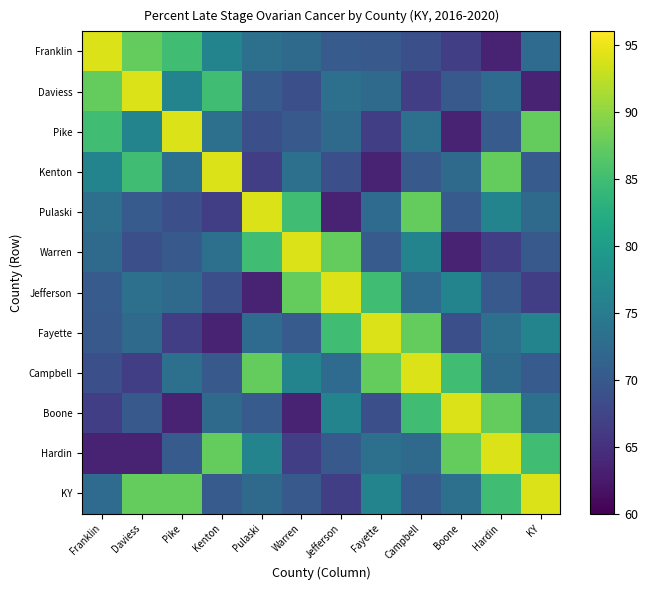

Reading right to left, transcribe all the data shown in this chart.

Franklin: KY=72.6	Hardin=63.6	Boone=66.7	Campbell=68.8	Fayette=70.1	Jefferson=70.3	Warren=72.4	Pulaski=73.3	Kenton=76.3	Pike=85.0	Daviess=87.5	Franklin=94.1
Daviess: KY=63.6	Hardin=72.6	Boone=70.1	Campbell=66.7	Fayette=72.4	Jefferson=73.3	Warren=68.8	Pulaski=70.3	Kenton=85.0	Pike=76.3	Daviess=94.1	Franklin=87.5
Pike: KY=87.5	Hardin=70.3	Boone=63.6	Campbell=73.3	Fayette=66.7	Jefferson=72.4	Warren=70.1	Pulaski=68.8	Kenton=73.3	Pike=94.1	Daviess=76.3	Franklin=85.0
Kenton: KY=70.3	Hardin=87.5	Boone=72.4	Campbell=70.1	Fayette=63.6	Jefferson=68.8	Warren=73.3	Pulaski=66.7	Kenton=94.1	Pike=73.3	Daviess=85.0	Franklin=76.3
Pulaski: KY=72.4	Hardin=76.3	Boone=70.3	Campbell=87.5	Fayette=72.6	Jefferson=63.6	Warren=85.0	Pulaski=94.1	Kenton=66.7	Pike=68.8	Daviess=70.3	Franklin=73.3
Warren: KY=70.1	Hardin=66.7	Boone=63.6	Campbell=76.3	Fayette=70.3	Jefferson=87.5	Warren=94.1	Pulaski=85.0	Kenton=73.3	Pike=70.1	Daviess=68.8	Franklin=72.4
Jefferson: KY=66.7	Hardin=70.1	Boone=76.3	Campbell=72.6	Fayette=85.0	Jefferson=94.1	Warren=87.5	Pulaski=63.6	Kenton=68.8	Pike=72.4	Daviess=73.3	Franklin=70.3
Fayette: KY=76.3	Hardin=73.3	Boone=68.8	Campbell=87.5	Fayette=94.1	Jefferson=85.0	Warren=70.3	Pulaski=72.6	Kenton=63.6	Pike=66.7	Daviess=72.4	Franklin=70.1
Campbell: KY=70.3	Hardin=72.4	Boone=85.0	Campbell=94.1	Fayette=87.5	Jefferson=72.6	Warren=76.3	Pulaski=87.5	Kenton=70.1	Pike=73.3	Daviess=66.7	Franklin=68.8
Boone: KY=73.3	Hardin=87.5	Boone=94.1	Campbell=85.0	Fayette=68.8	Jefferson=76.3	Warren=63.6	Pulaski=70.3	Kenton=72.4	Pike=63.6	Daviess=70.1	Franklin=66.7
Hardin: KY=85.0	Hardin=94.1	Boone=87.5	Campbell=72.4	Fayette=73.3	Jefferson=70.1	Warren=66.7	Pulaski=76.3	Kenton=87.5	Pike=70.3	Daviess=63.6	Franklin=63.6
KY: KY=94.1	Hardin=85.0	Boone=73.3	Campbell=70.3	Fayette=76.3	Jefferson=66.7	Warren=70.1	Pulaski=72.4	Kenton=70.3	Pike=87.5	Daviess=87.5	Franklin=72.6